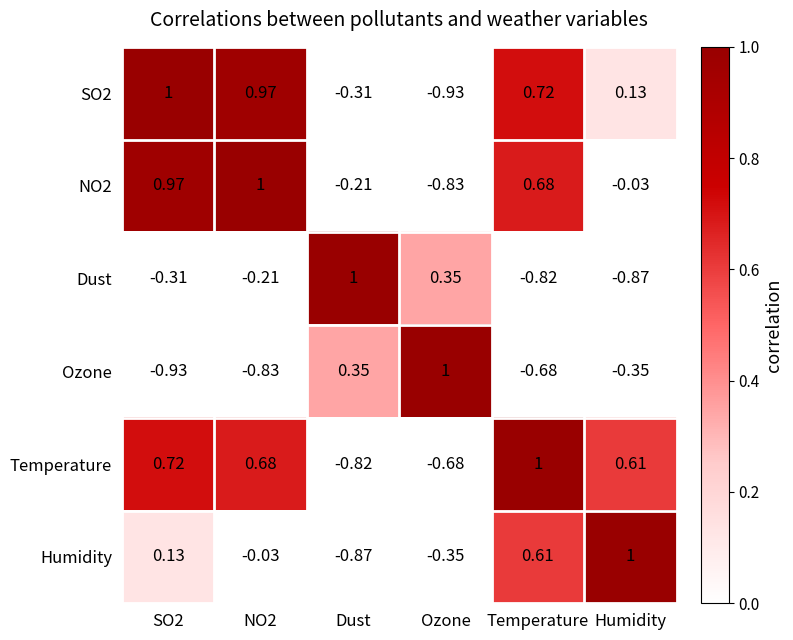

At which label is NO2 closest to 0?

Humidity